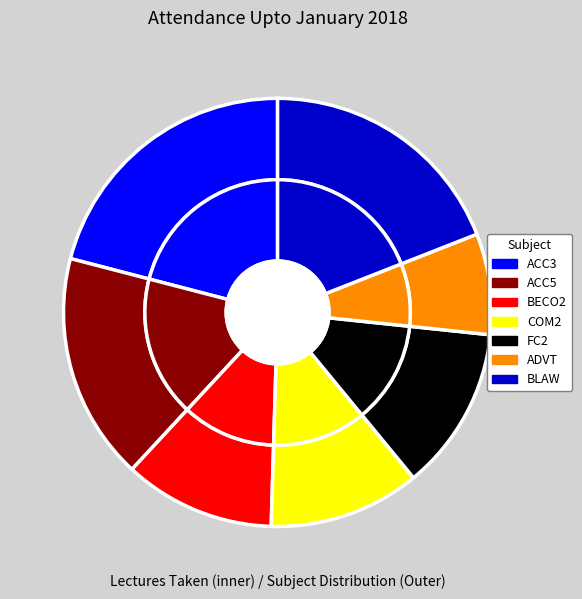

Is it true that ADVT is 18% of the pie?

False